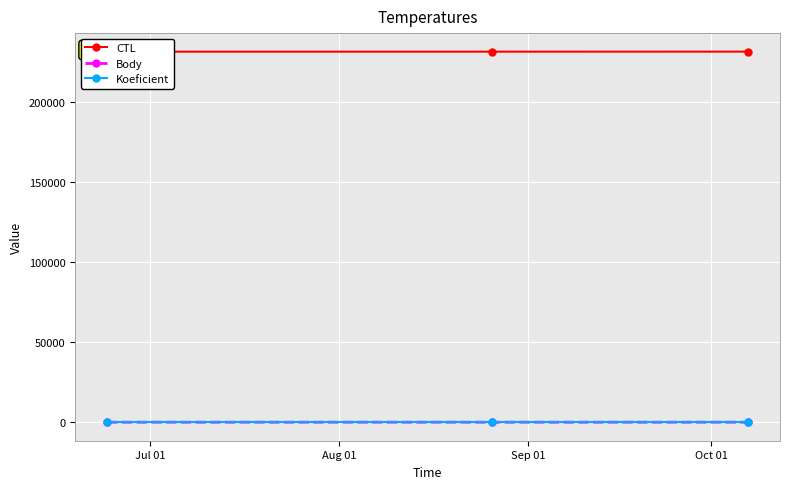

Which category has the lowest value in the CTL series?

Jul 01